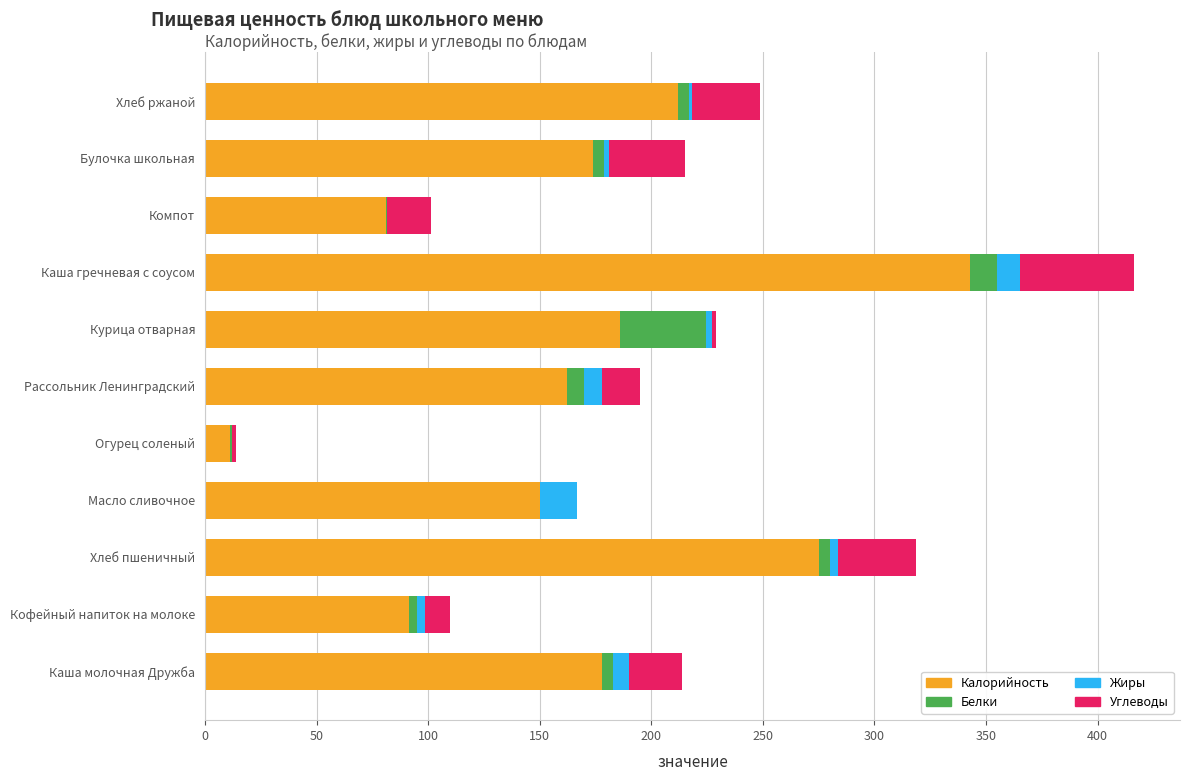

What is the sum of all Калорийность values?

1862.9